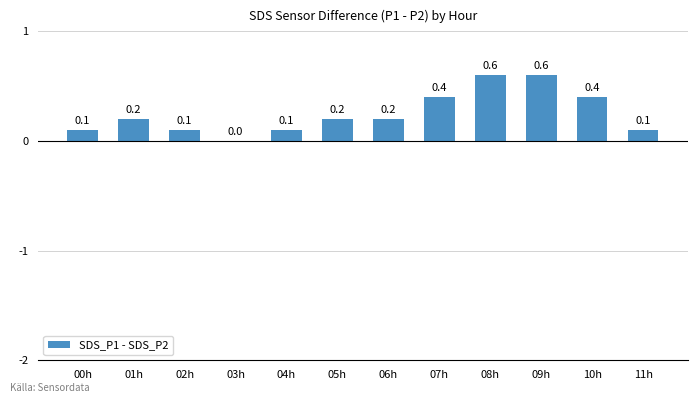

What is the sum of all values?

3.0